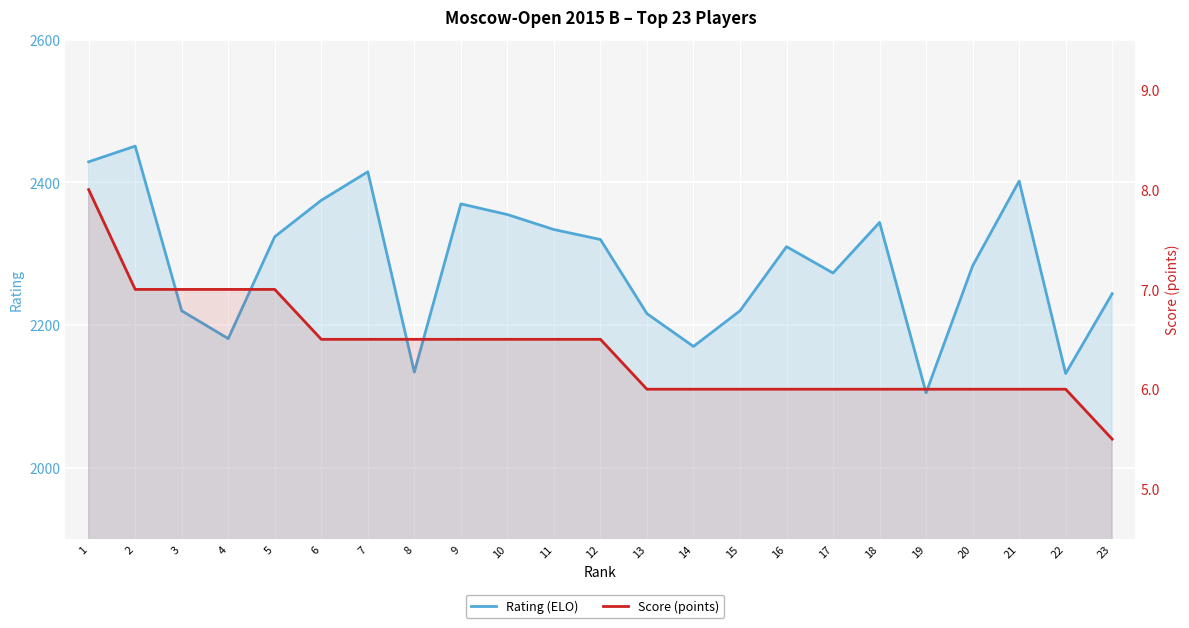

At which category does the chart reach its peak across all series?

2